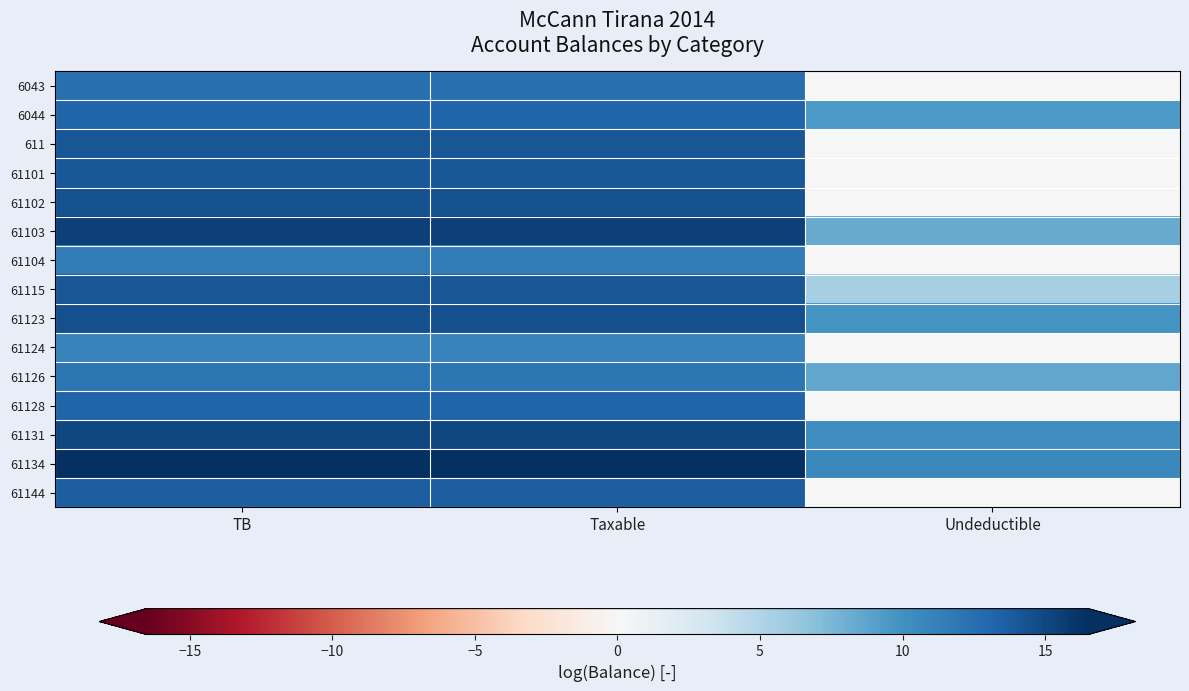

Between Taxable and Undeductible, which is larger?

Taxable